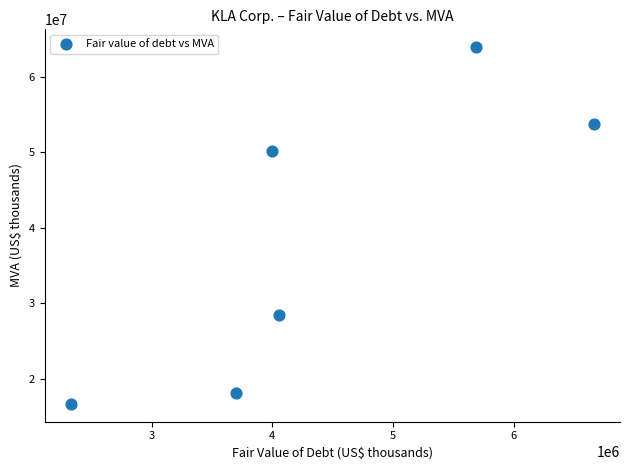

What Y value in the scatter plot is closest to 40275182?

50190215